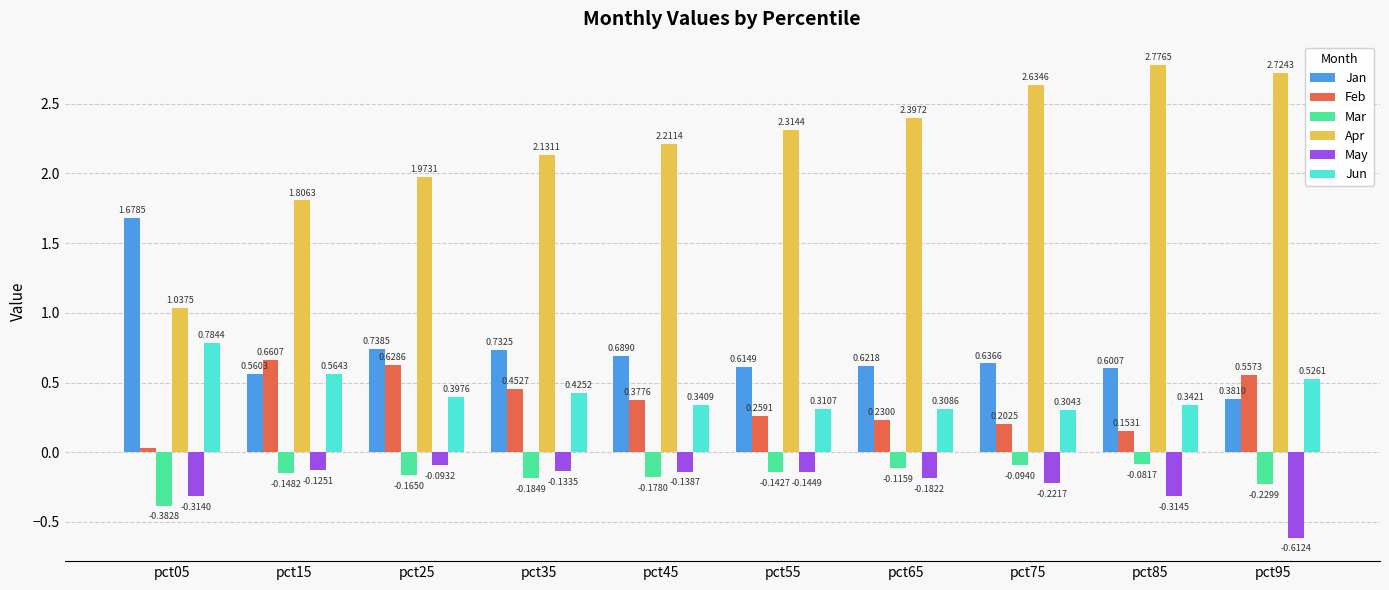

At which label does May reach its peak?

pct25